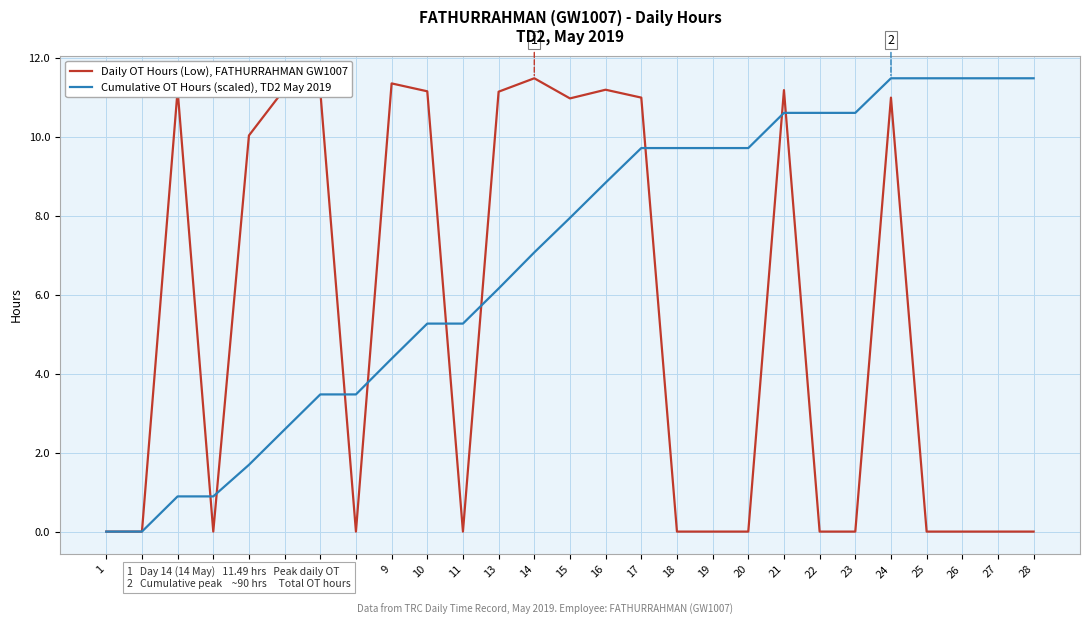

What is the spread (max minus min) of values at 11?

5.3